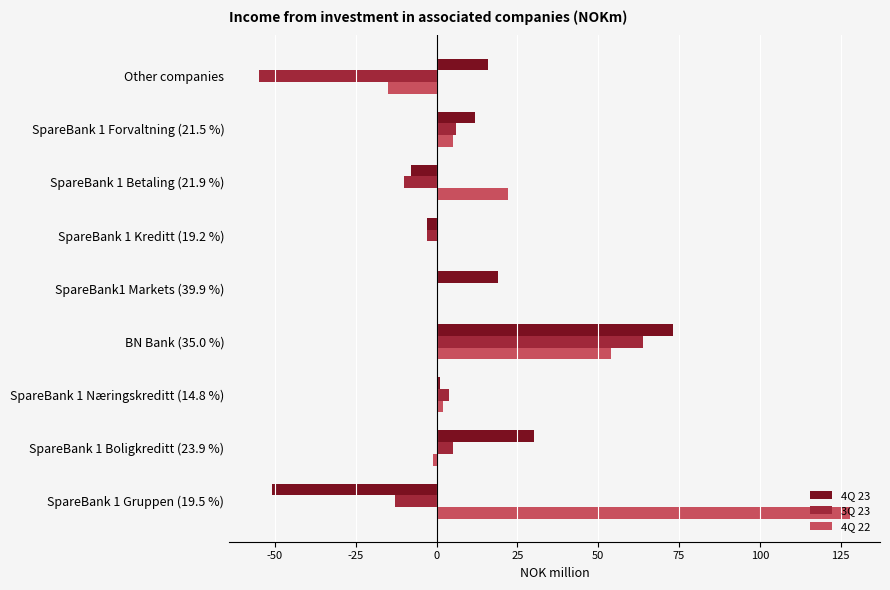

Which series has the largest range (max minus min)?

4Q 22